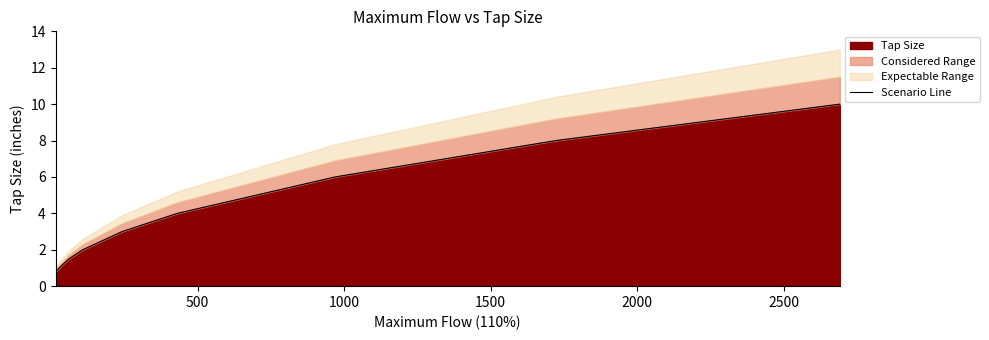

At which category does the chart reach its peak across all series?

8